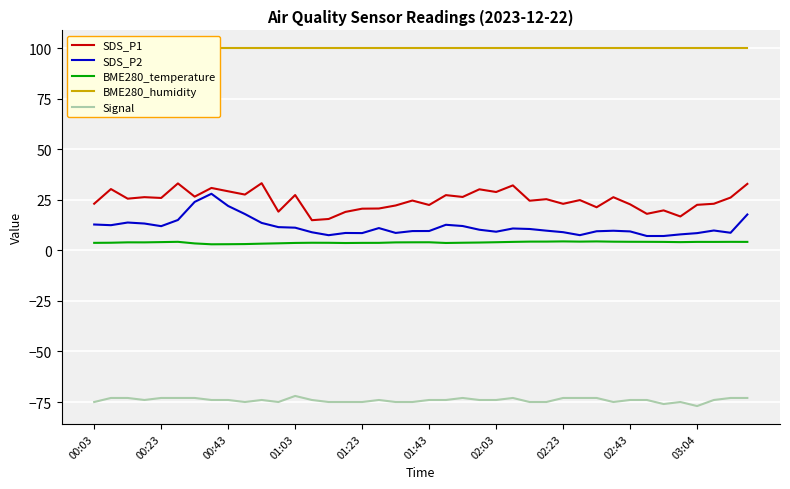

What is the approximate value of Signal at 19?

-75.0